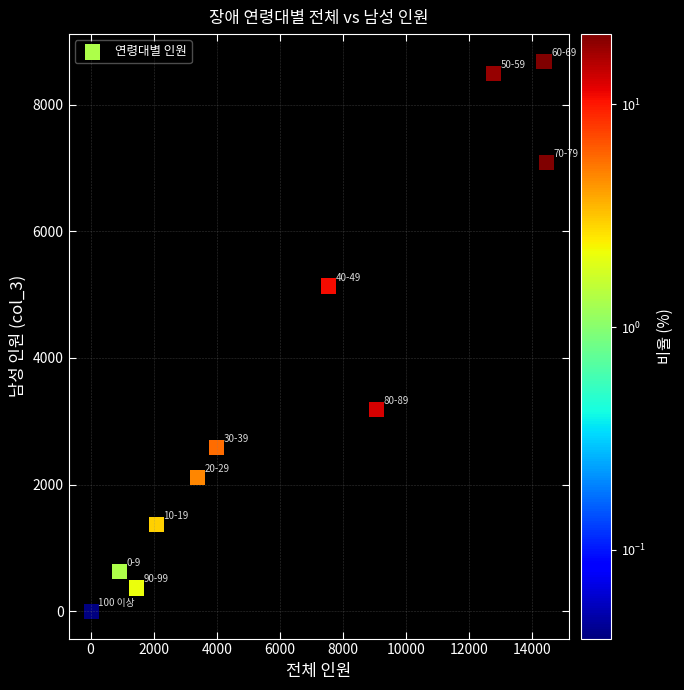

What is the range of X values (max minus min)?

14414